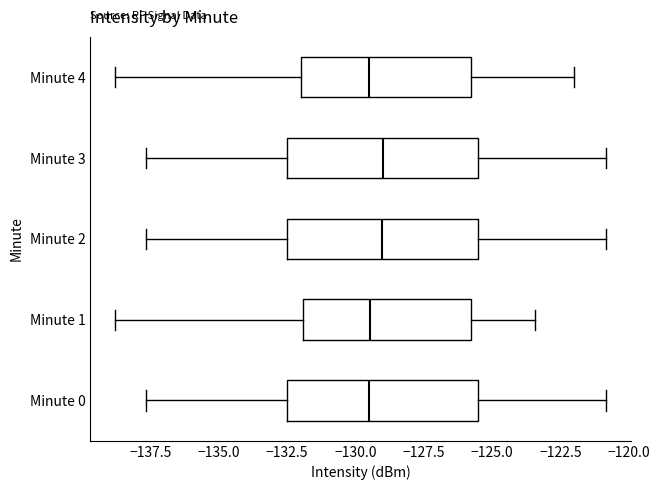

Where is the left edge of the box for Minute 3 on the x-axis? The values are not printed on the chart, so give them approximately, as read against the axis.

-132.5